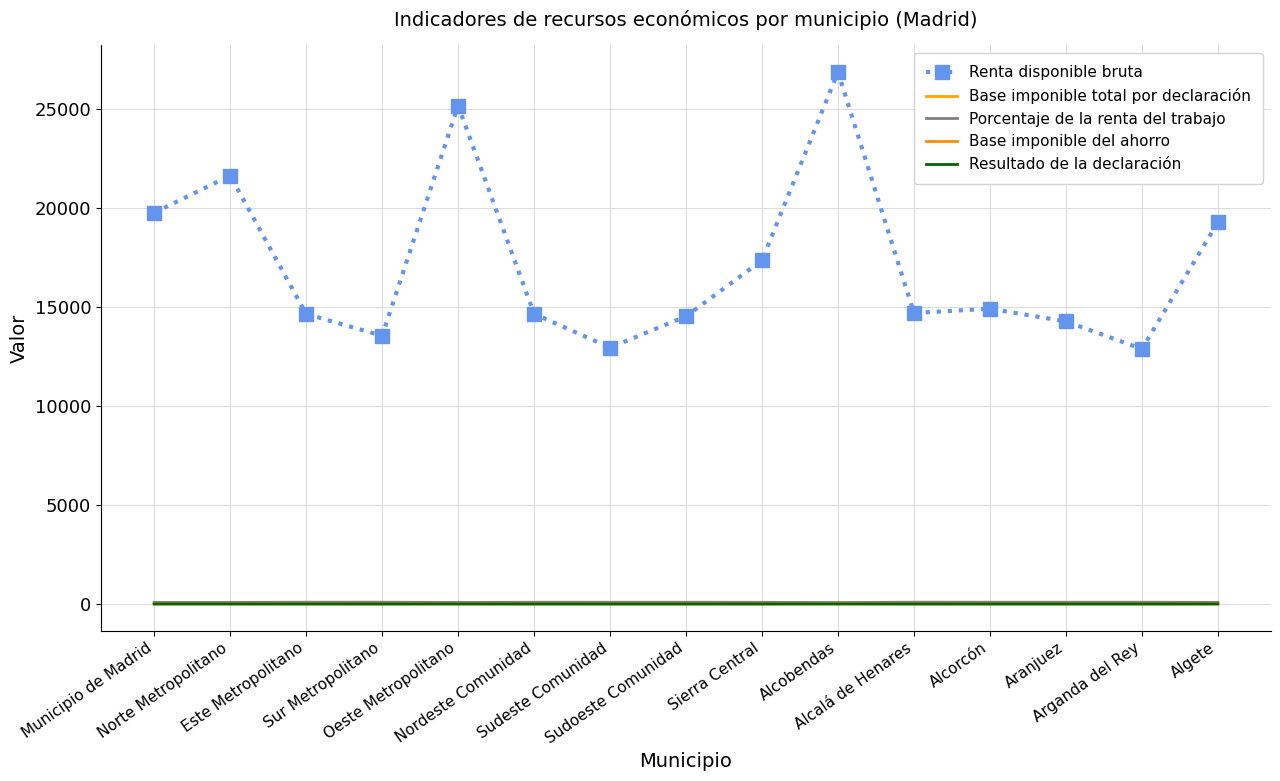

True or false: Renta disponible bruta and Porcentaje de la renta del trabajo intersect in this chart.

False